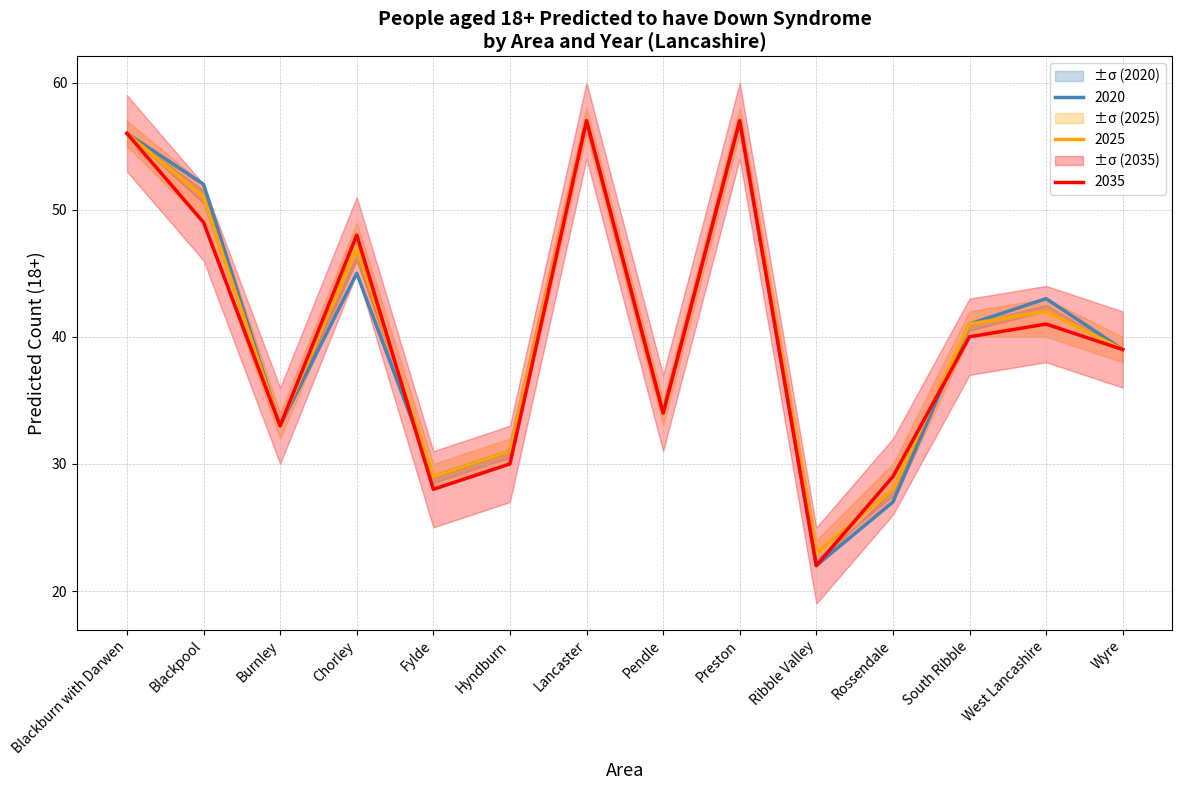

Does the chart display data point markers on the line(s)?

No